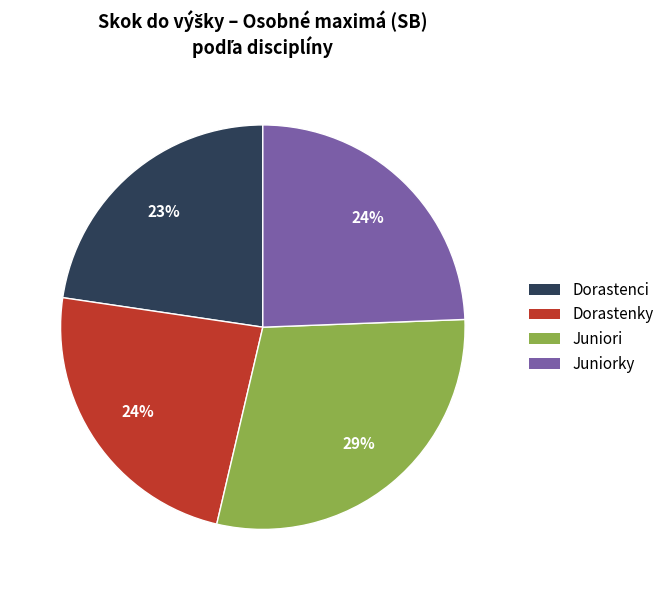

Is there a majority slice in this chart?

No